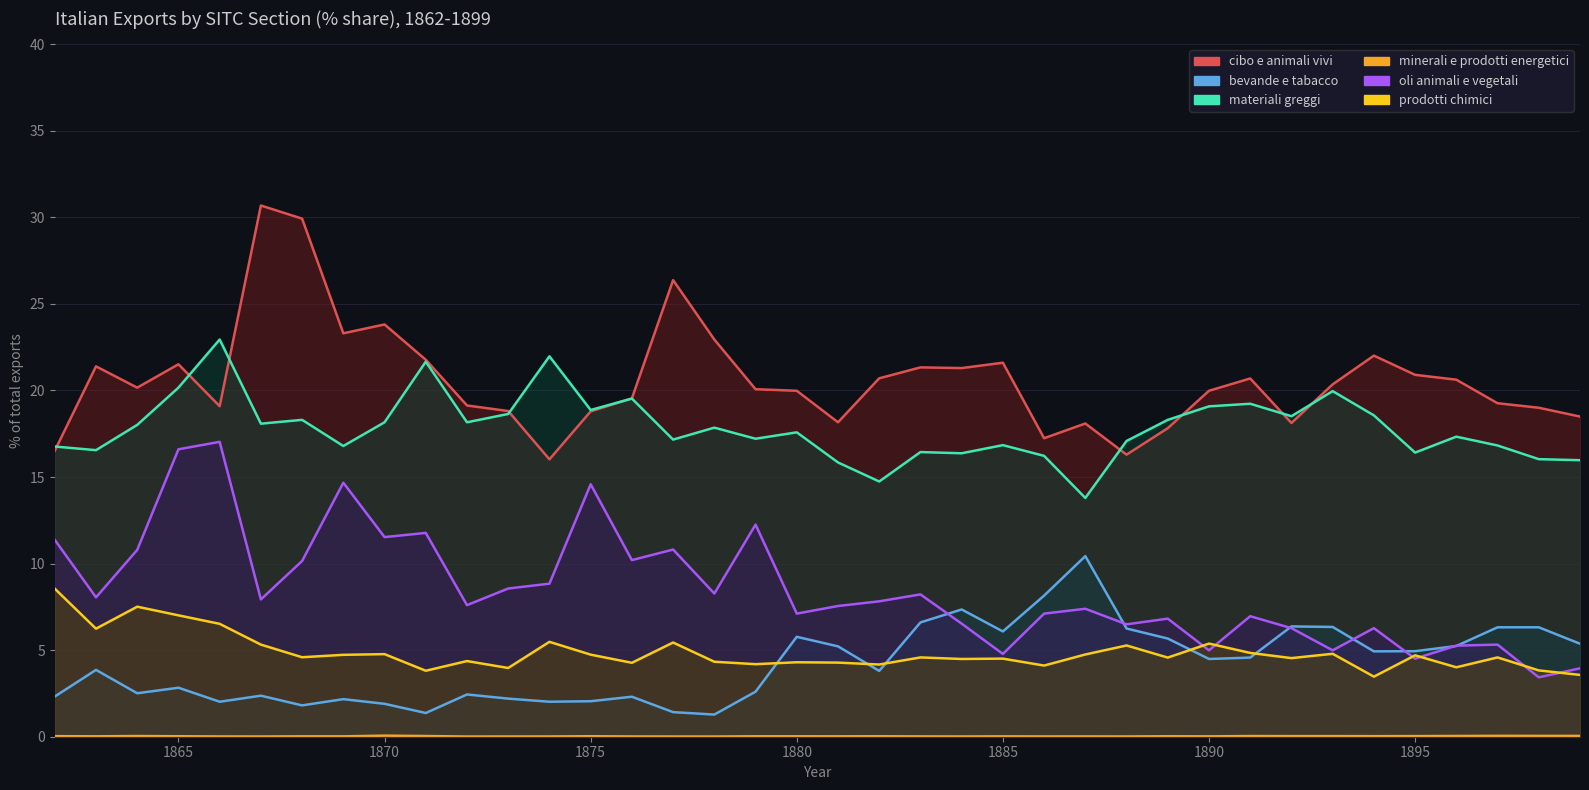

True or false: prodotti chimici and minerali e prodotti energetici intersect in this chart.

False